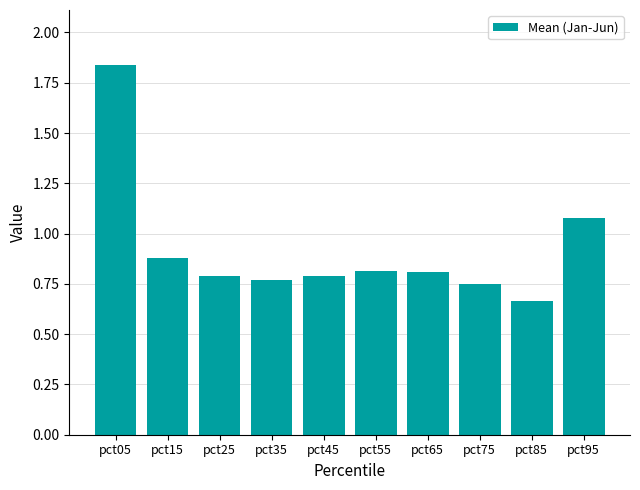

True or false: the data shows 0.8 at pct25.

True